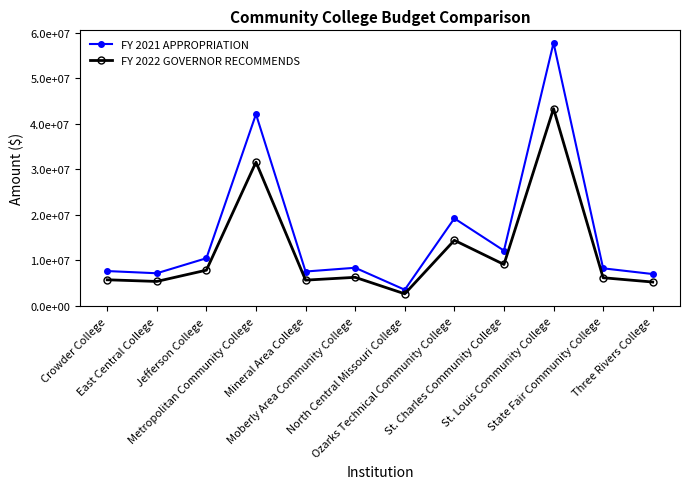

Which series has the largest range (max minus min)?

FY 2021 APPROPRIATION